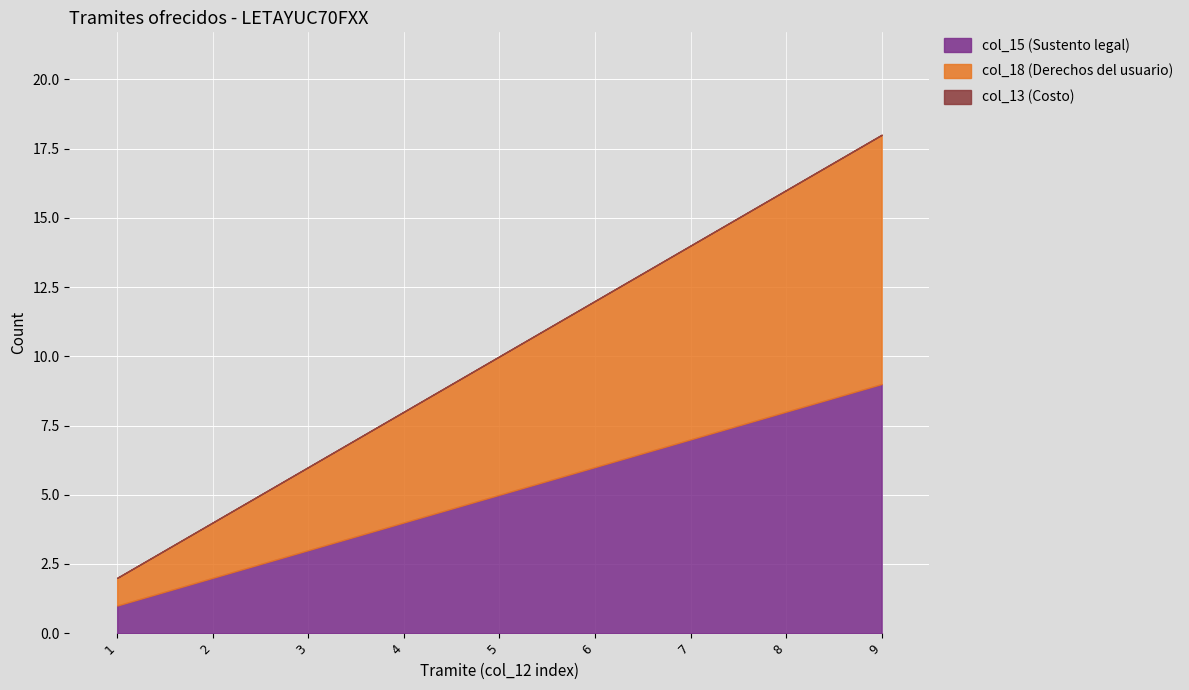

How many data points does each series have?

9